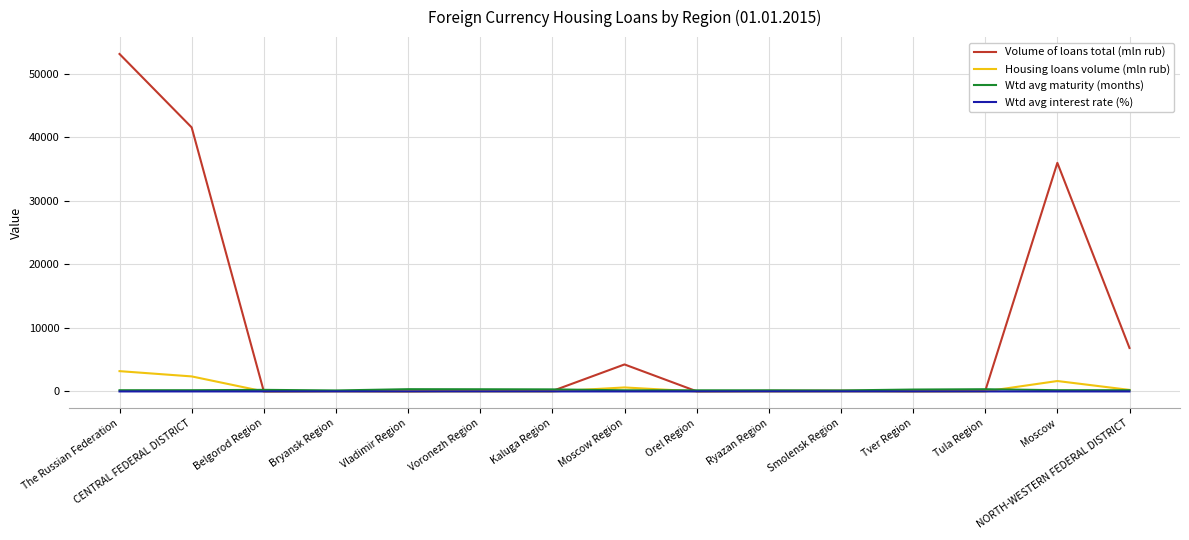

What is the difference between the highest and lowest values at Moscow?

35944.6